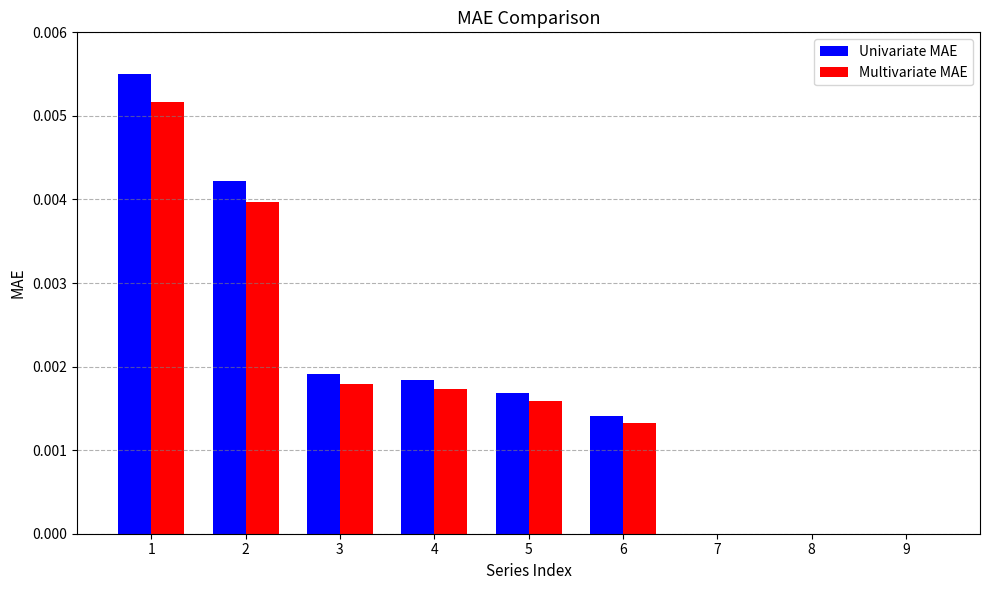

The value of Univariate MAE at 5 is 0.0. True or false?

True